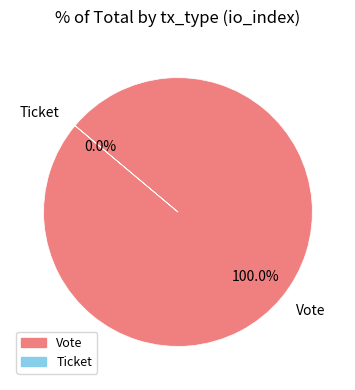

What is the largest slice in the pie chart?

Vote